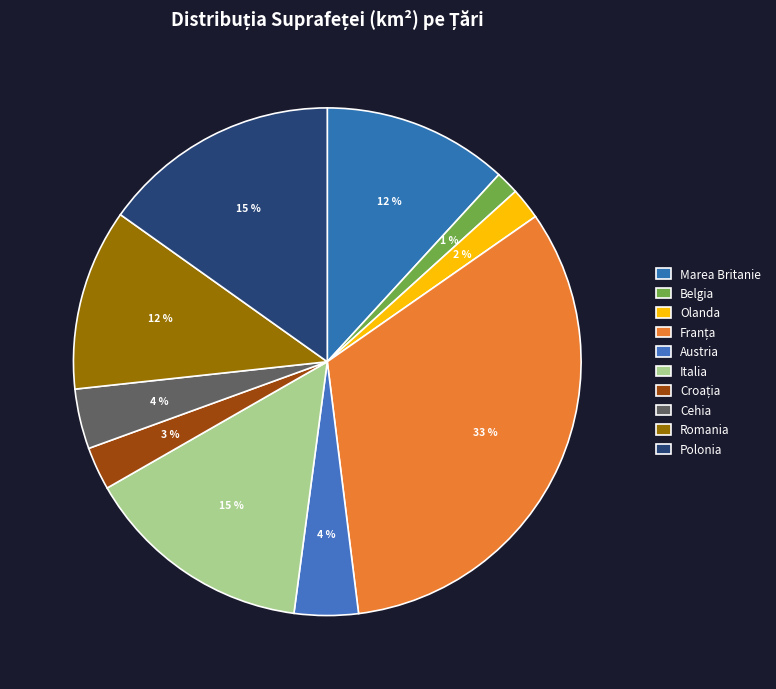

To the nearest percent, what is the average slice percentage?

10%